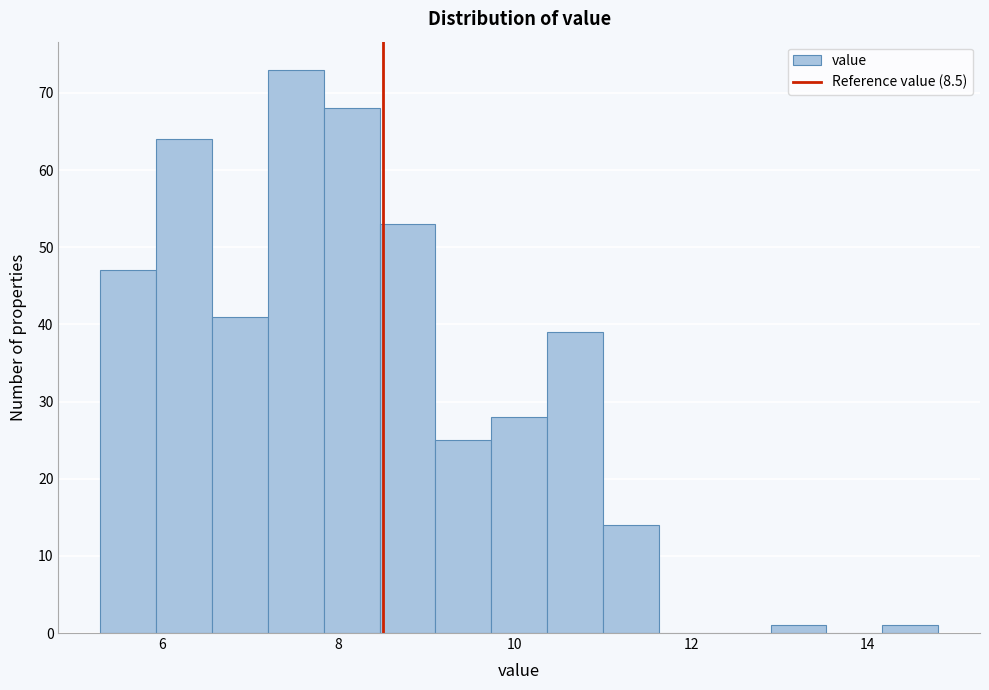

Read against the x-axis, roughly where is the centre of the tallest bar?

7.6